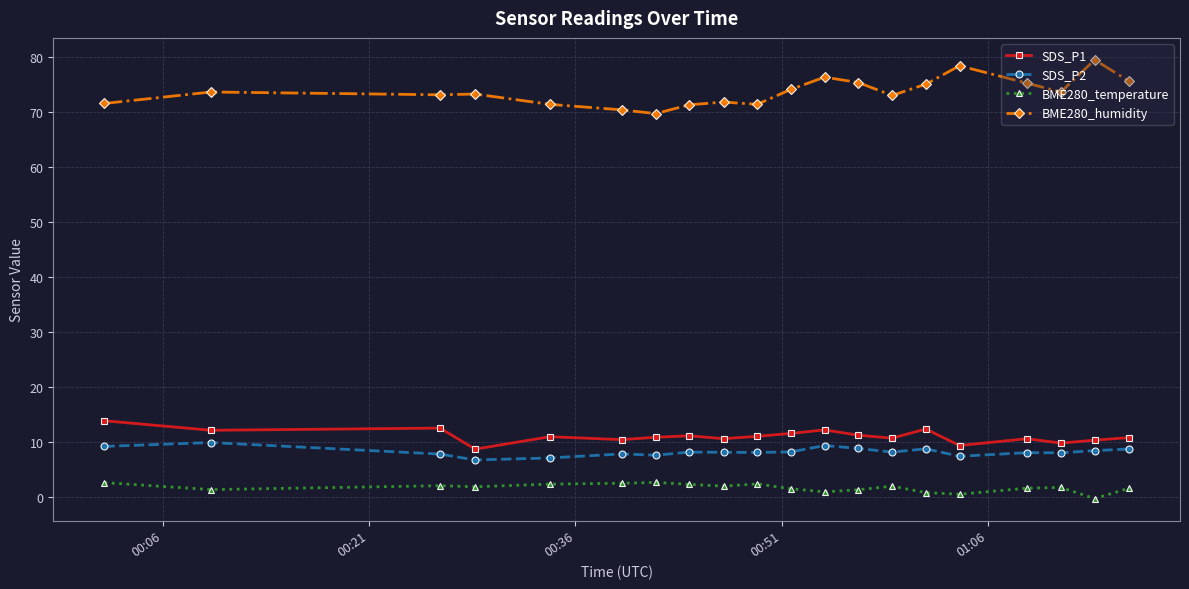

Rank the series by their maximum value, from highest to lowest.

BME280_humidity, SDS_P1, SDS_P2, BME280_temperature